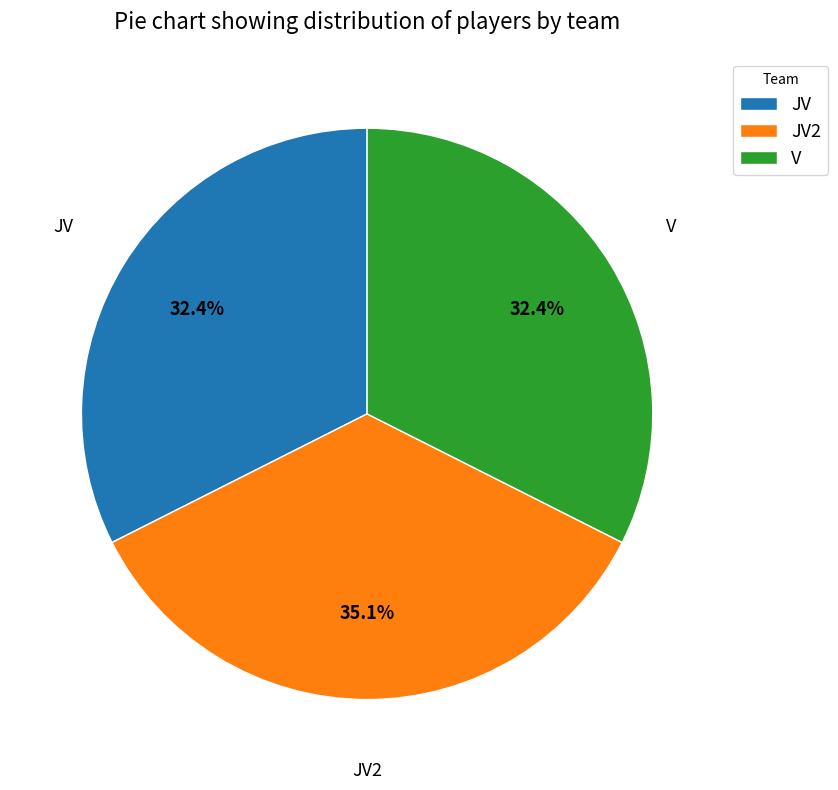

To the nearest percent, what is the combined percentage of V and JV?

65%